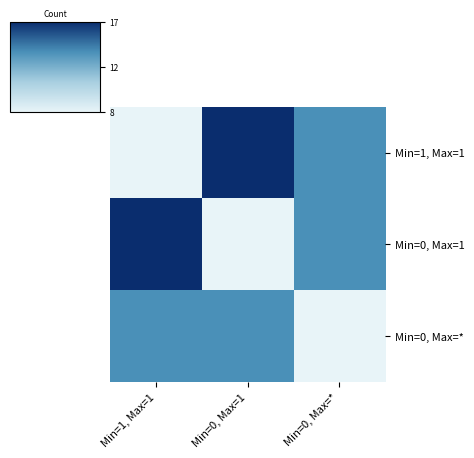

Reading left to right, extract all data points from this chart.

Min=1, Max=1: Min=1, Max=1=8	Min=0, Max=1=17	Min=0, Max=*=14
Min=0, Max=1: Min=1, Max=1=17	Min=0, Max=1=8	Min=0, Max=*=14
Min=0, Max=*: Min=1, Max=1=14	Min=0, Max=1=14	Min=0, Max=*=8